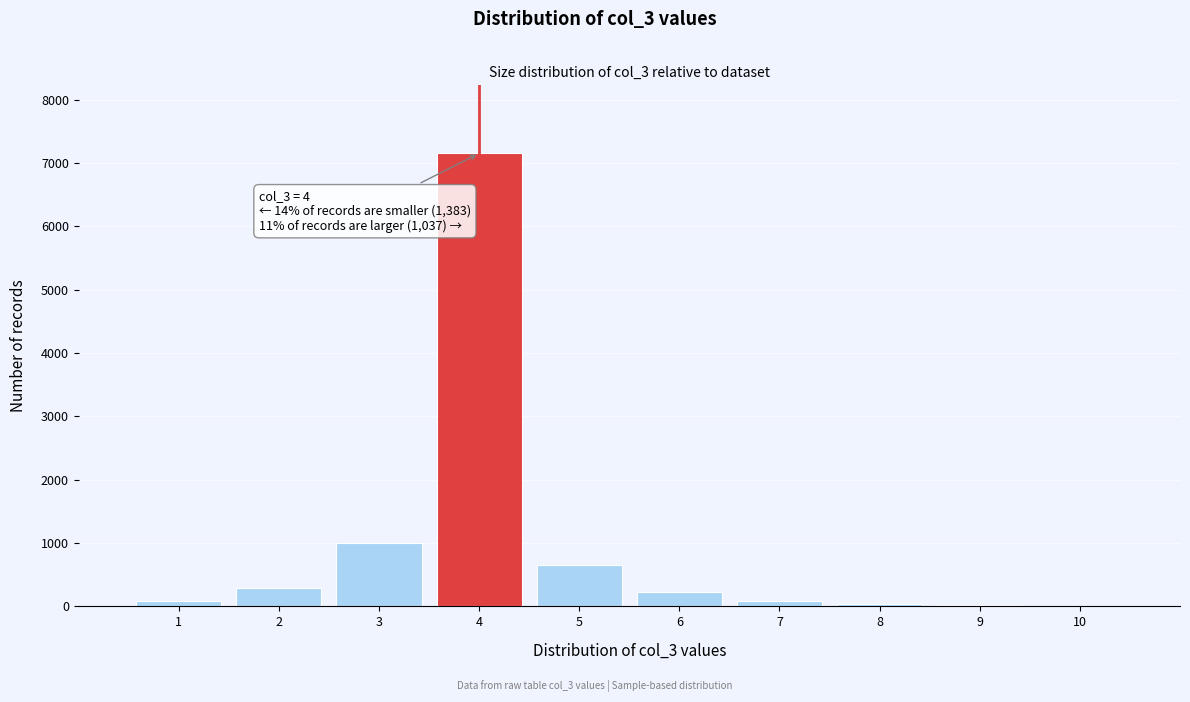

Over which range of the x-axis is the bar tallest?

3.5 to 4.5